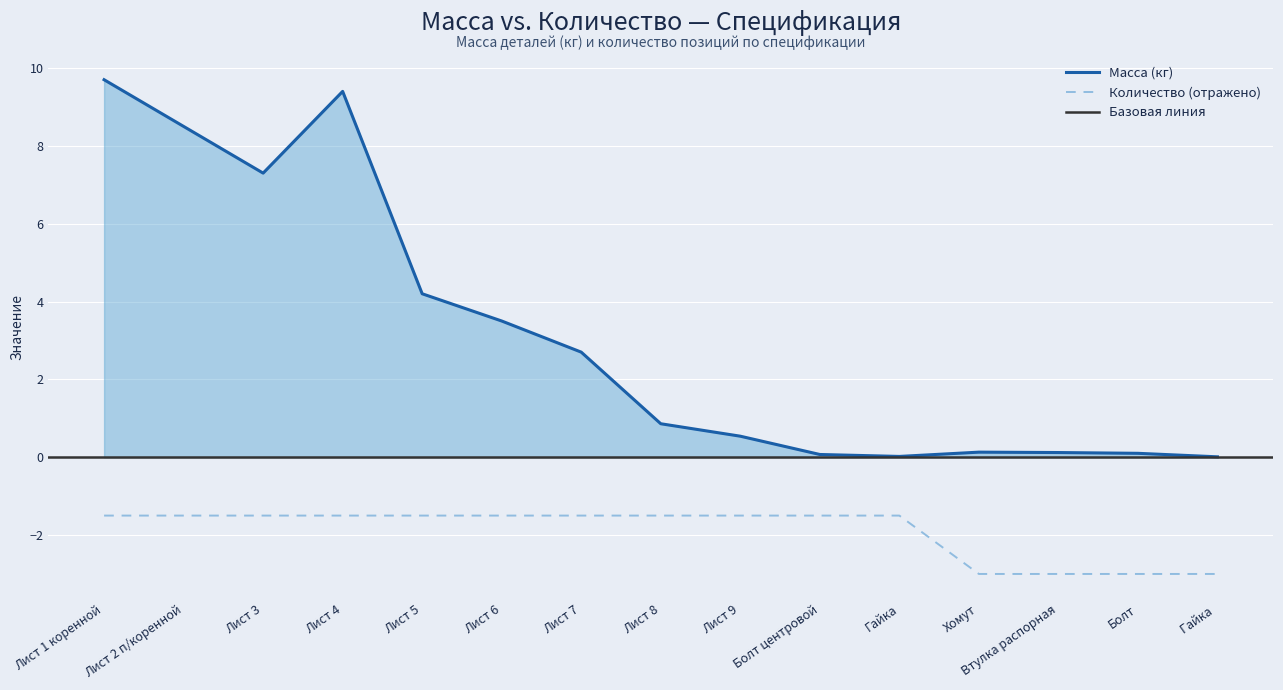

Which label corresponds to the smallest value in the chart?

Хомут